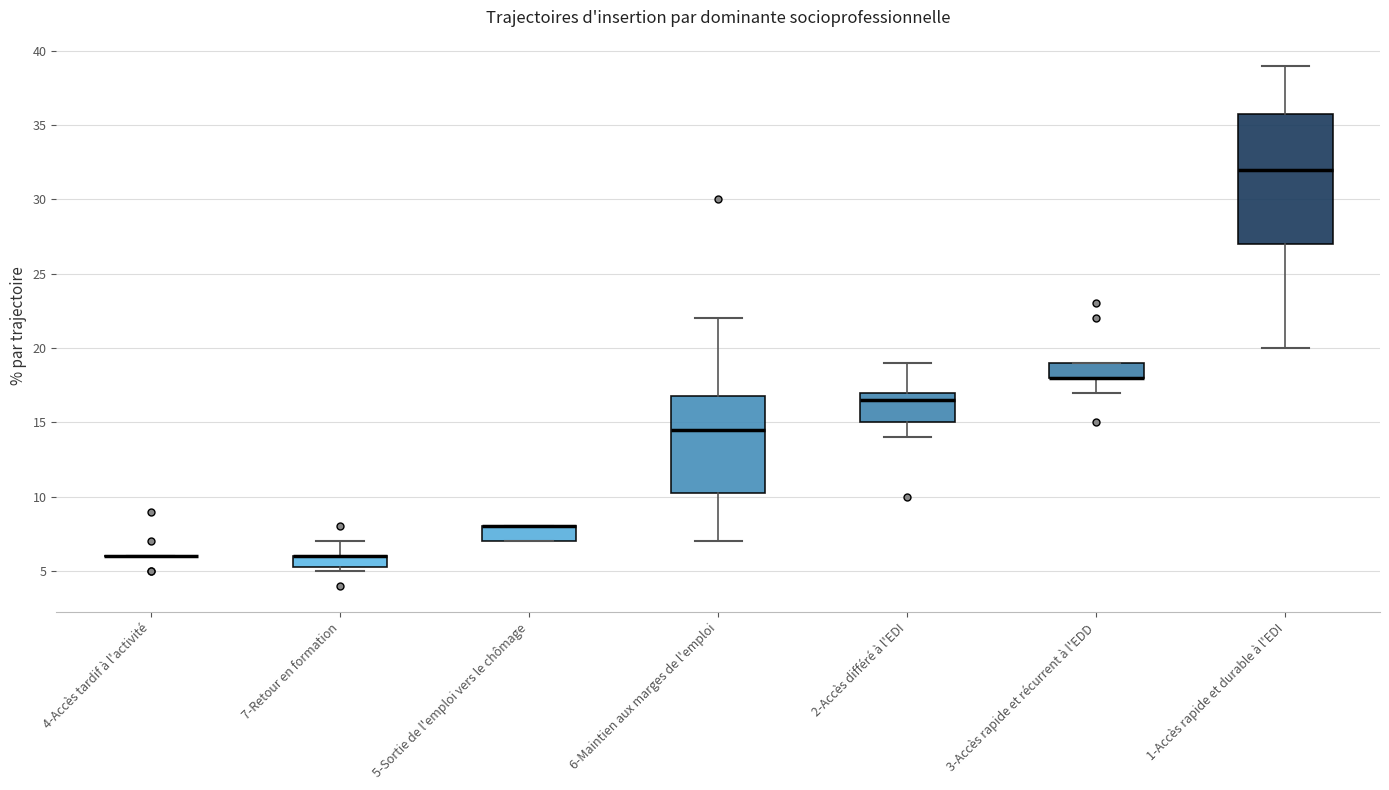

Where is the upper edge of the box for 3-Accès rapide et récurrent à l'EDD on the y-axis? The values are not printed on the chart, so give them approximately, as read against the axis.

19.0